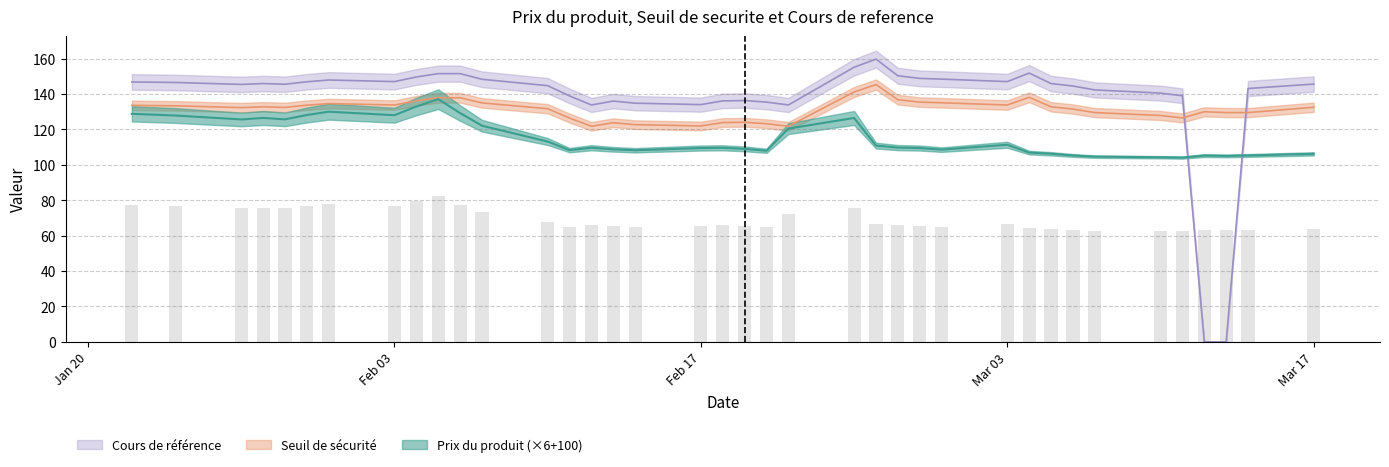

Is the value of Seuil de securite at 13 greater than the value of Prix du produit at 37?

Yes